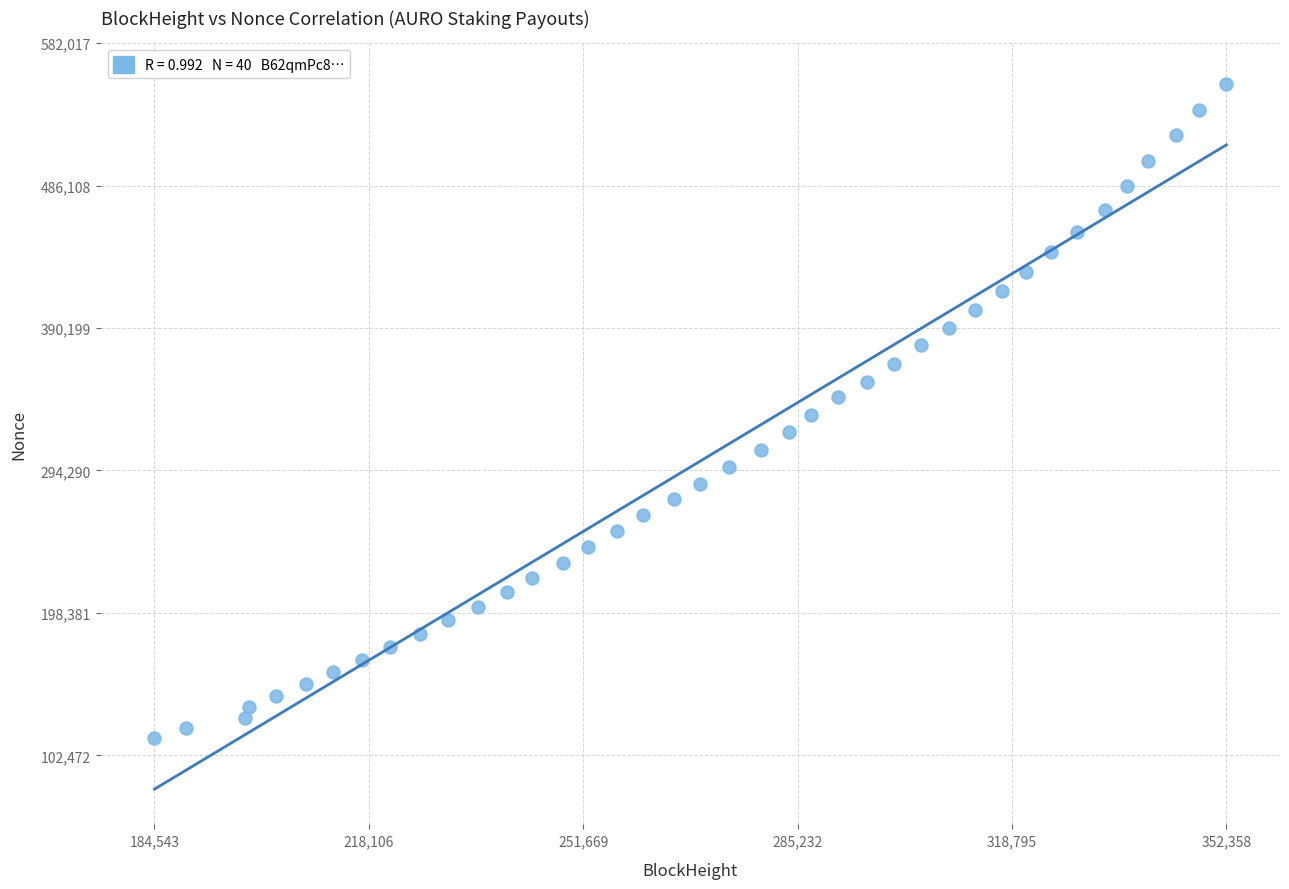

What is the range of X values (max minus min)?

167815